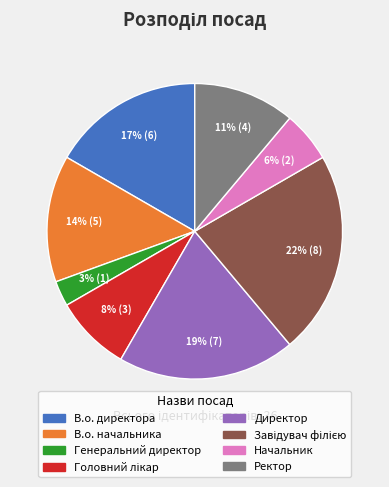

Count the number of slices in the pie.

8